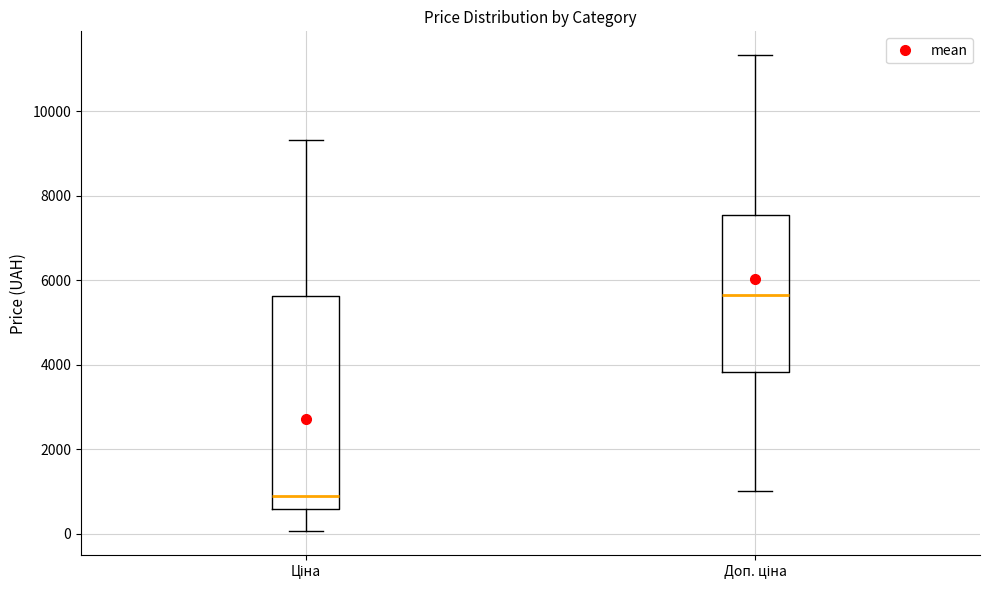

Which box's median line is the lowest?

Ціна